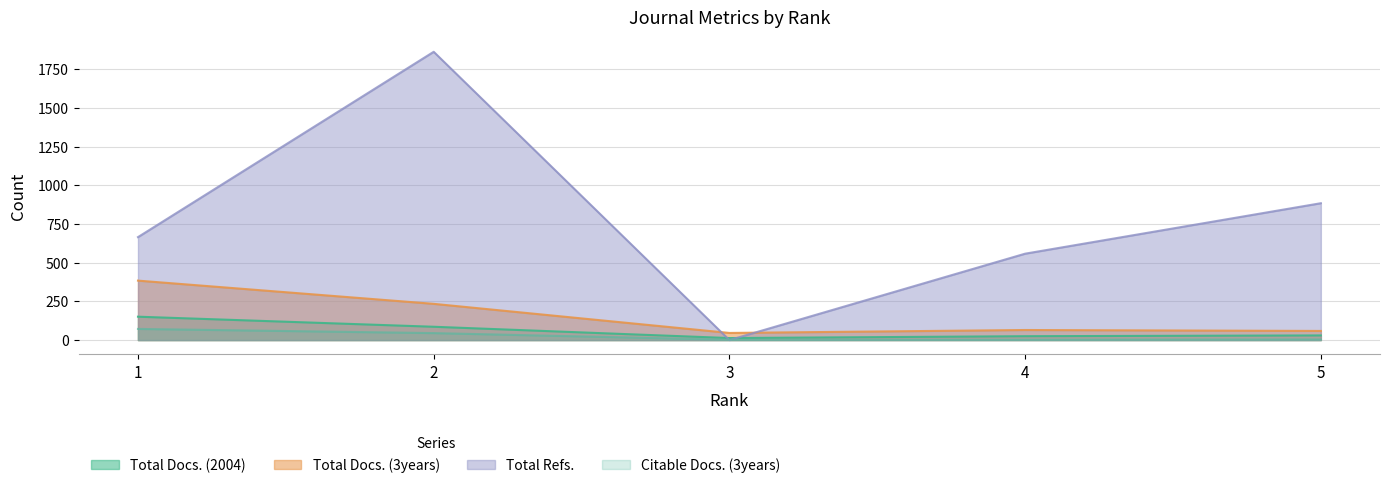

Which category has the highest value in the Total Docs. (2004) series?

1